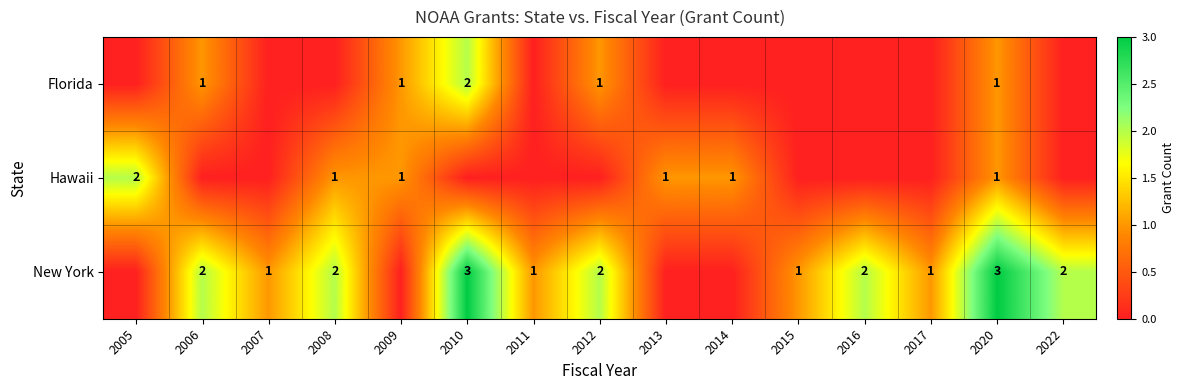

Is it true that New York equals 2 at 2016?

True